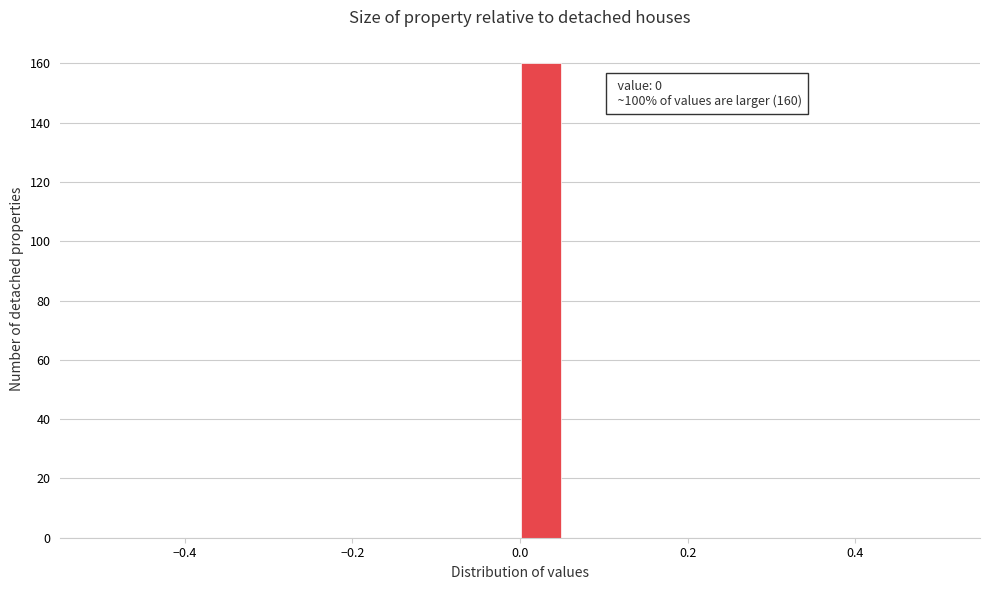

Read against the x-axis, roughly where is the centre of the tallest bar?

0.02